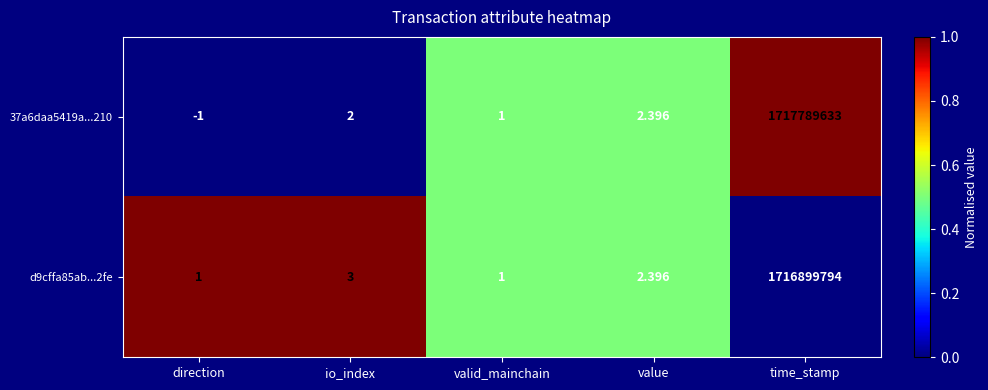

Is the value of d9cffa85ab...2fe at direction greater than the value of 37a6daa5419a...210 at direction?

Yes